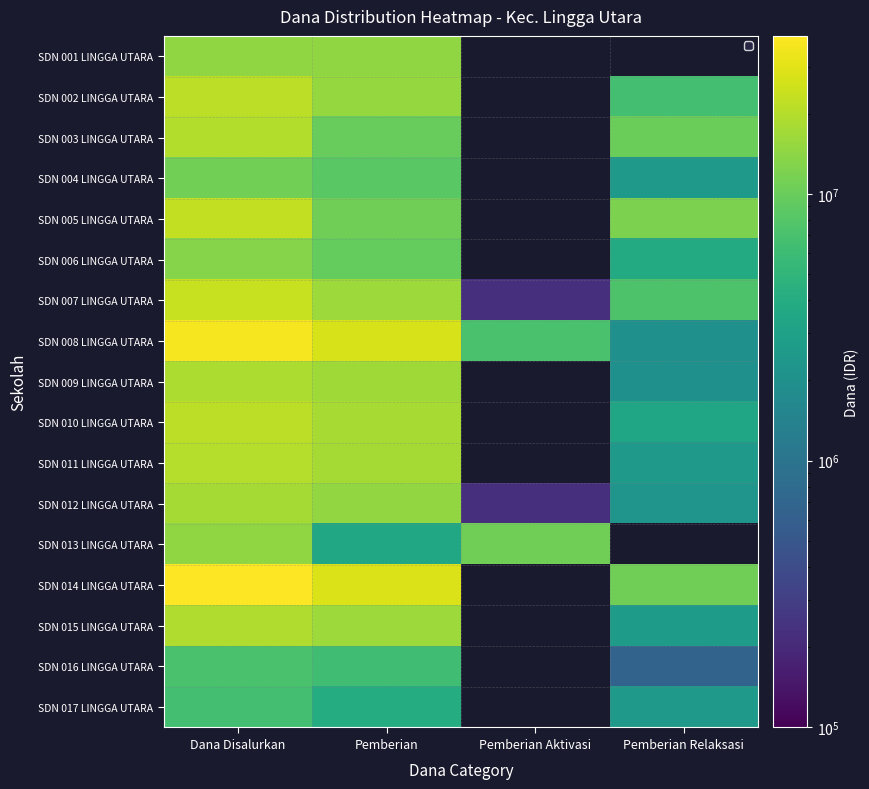

At which category is the sum across all series the highest?

Dana Disalurkan